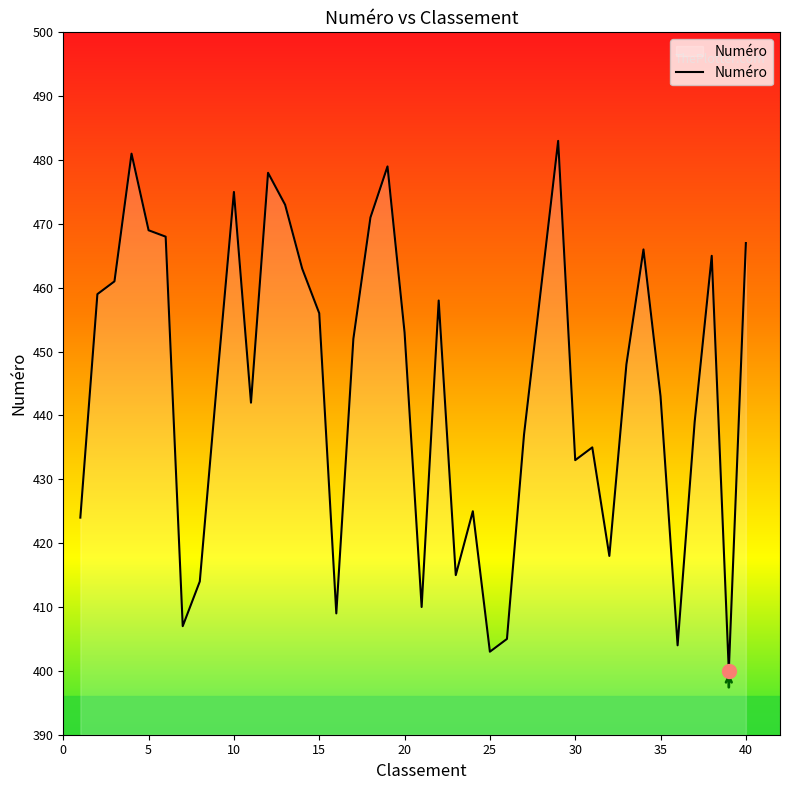

What is the difference between the maximum and minimum values?

83